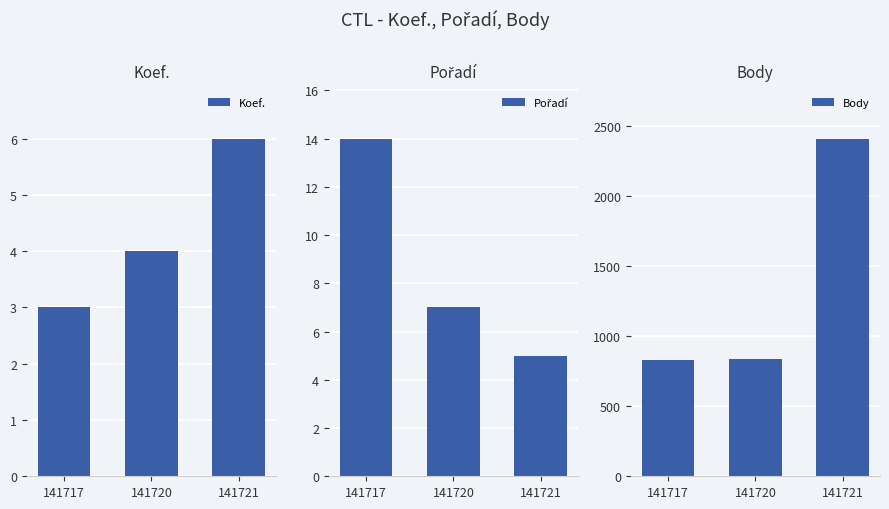

Which label corresponds to the largest value in the chart?

141721